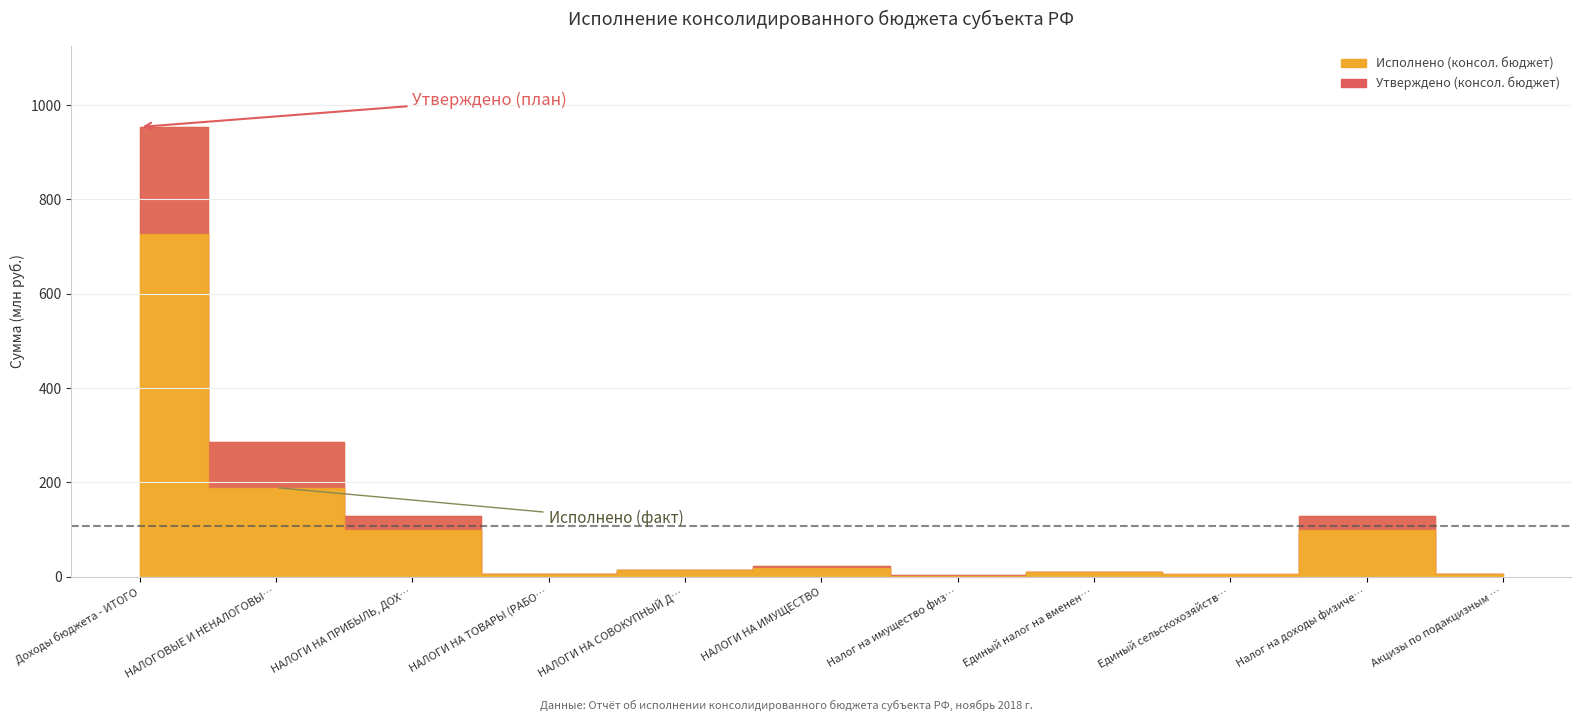

Does the chart have visible grid lines?

Yes